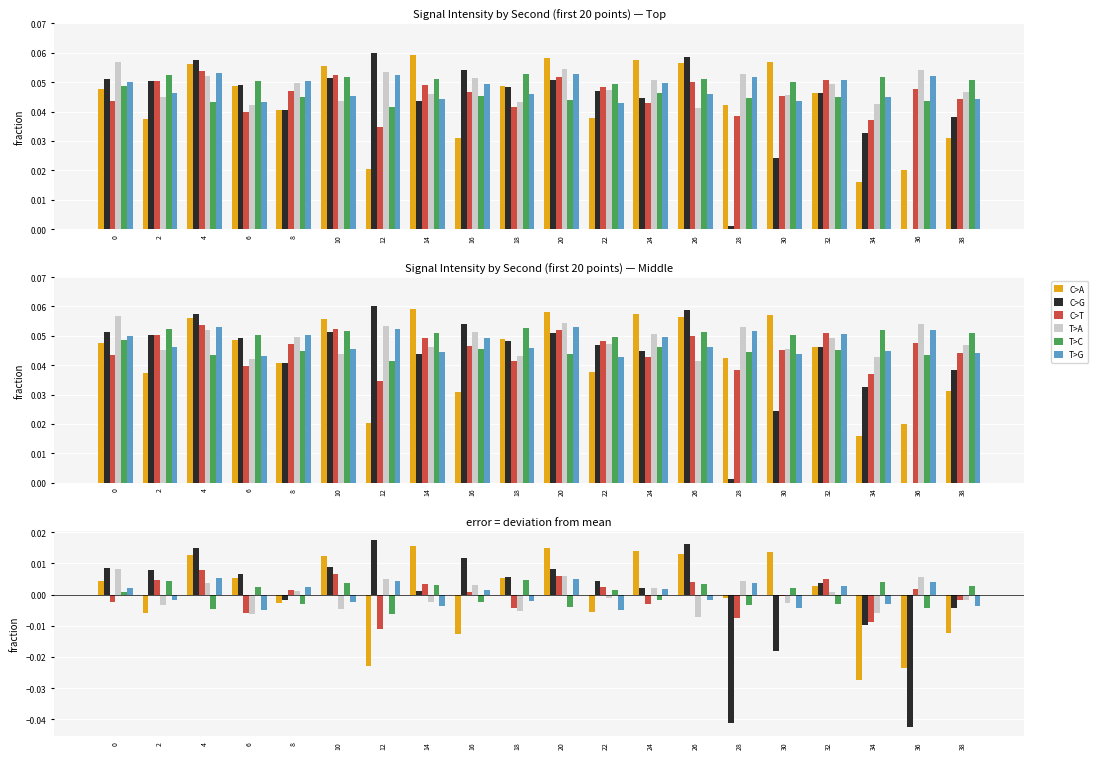

True or false: C>G has a value of 0.0 at 24.

True